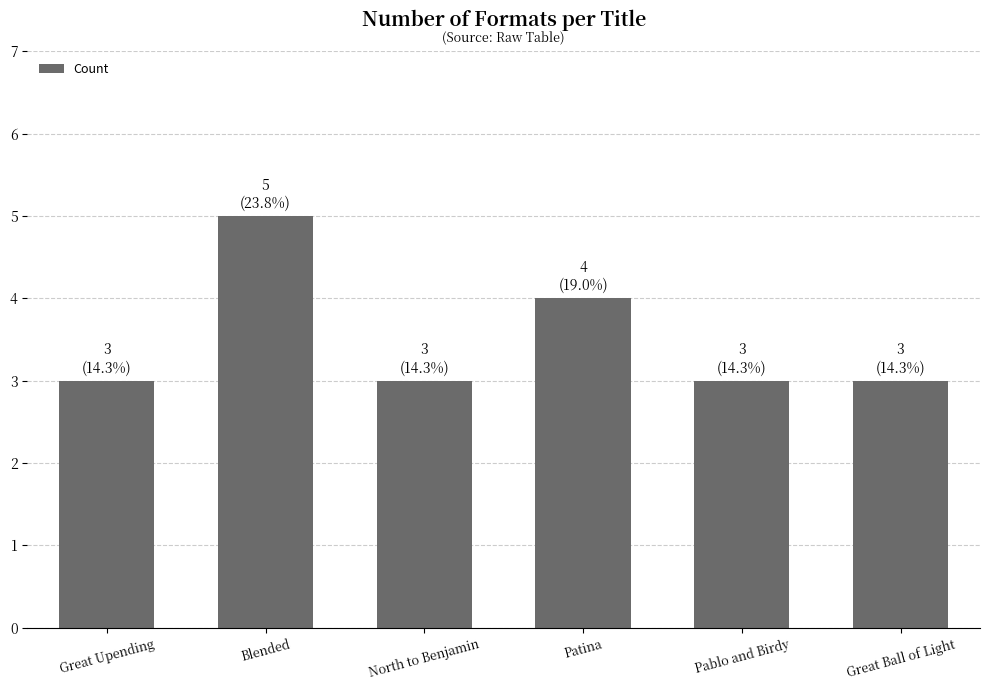

What is the ratio of the value at Blended to the value at Great Upending?

1.7